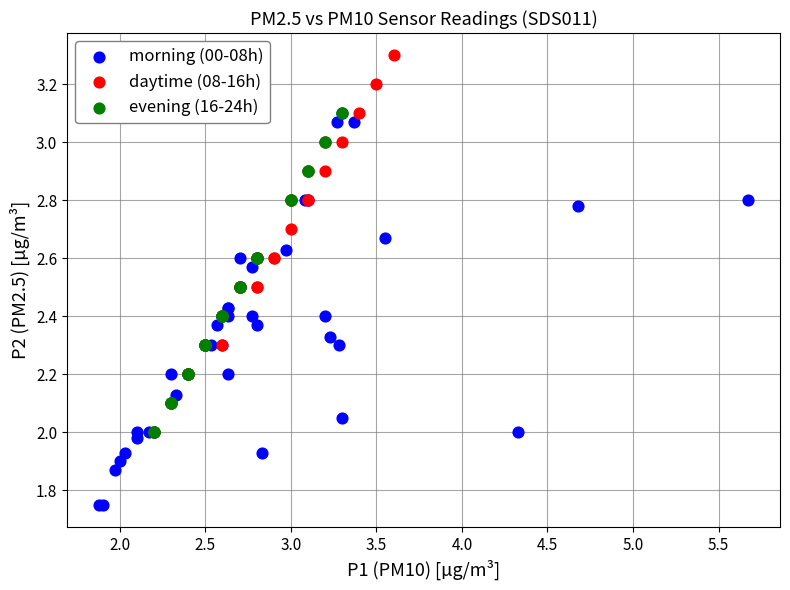

Which series reaches the maximum Y coordinate?

daytime (08-16h)